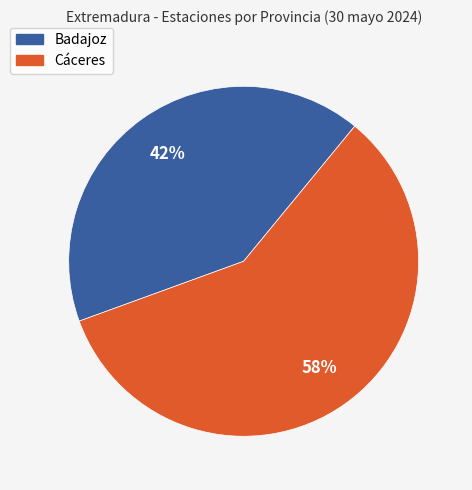

Do Cáceres and Badajoz together represent more than half of the pie?

Yes